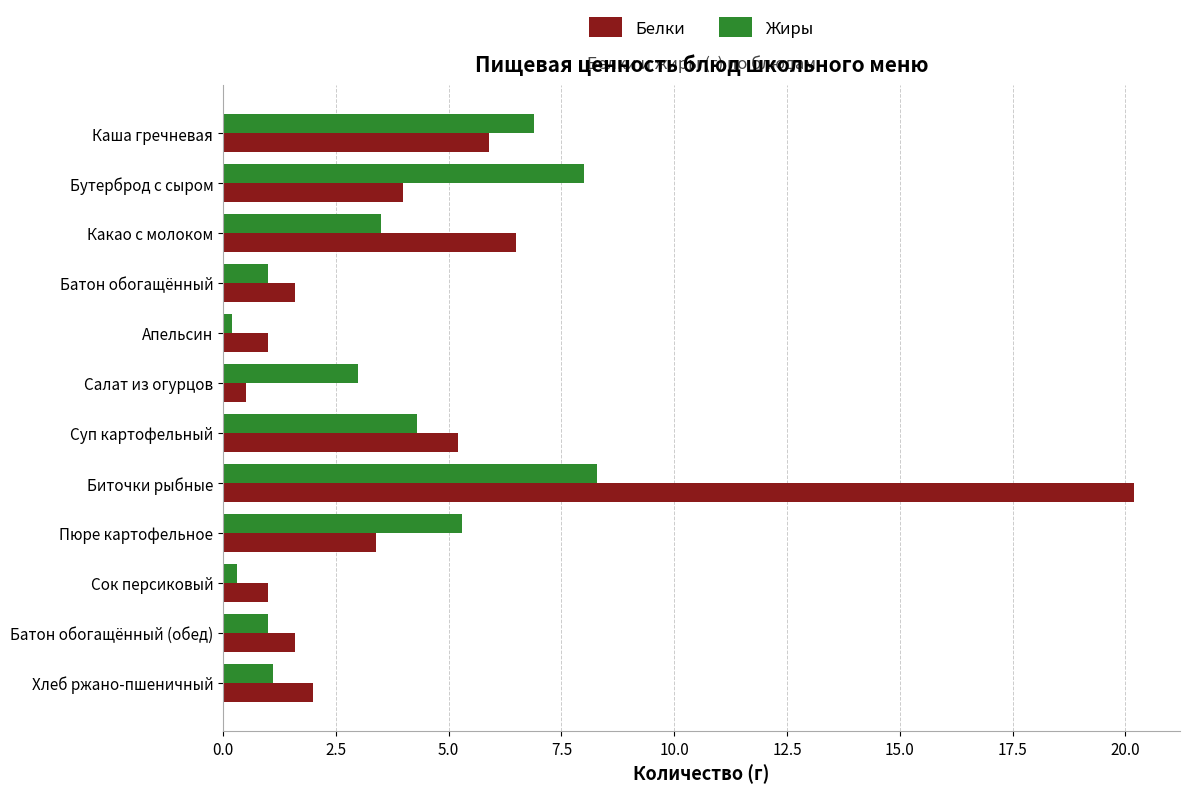

What is the average value of the Жиры series?

3.6